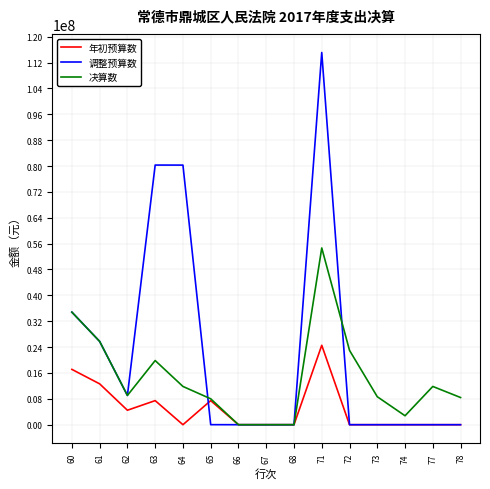

What is the difference between the second highest and minimum values in the 调整预算数 series?

80296849.5